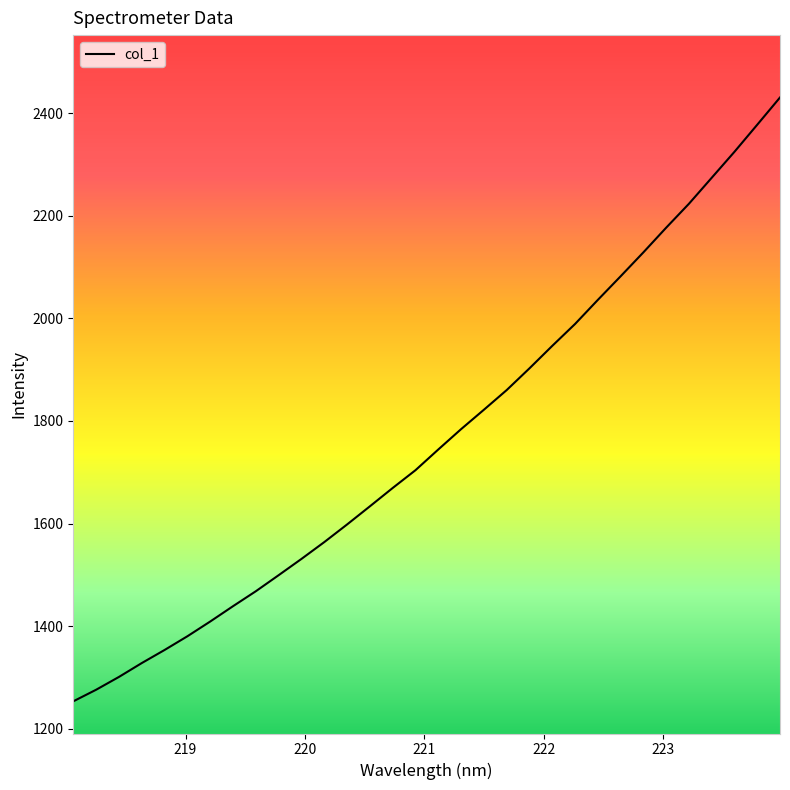

What is the minimum value shown in the chart?

1253.7